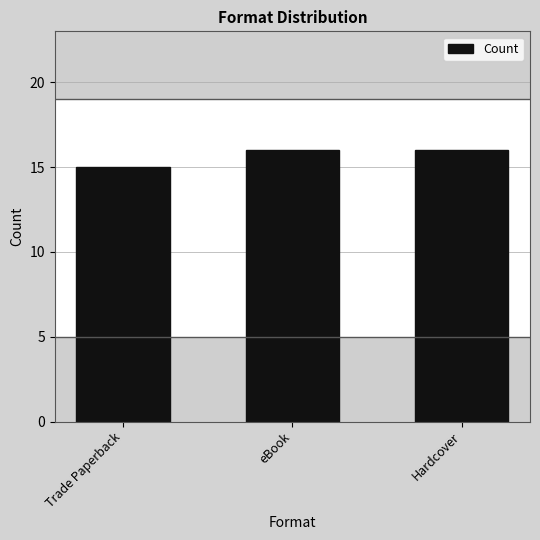

Are the bars horizontal?

No